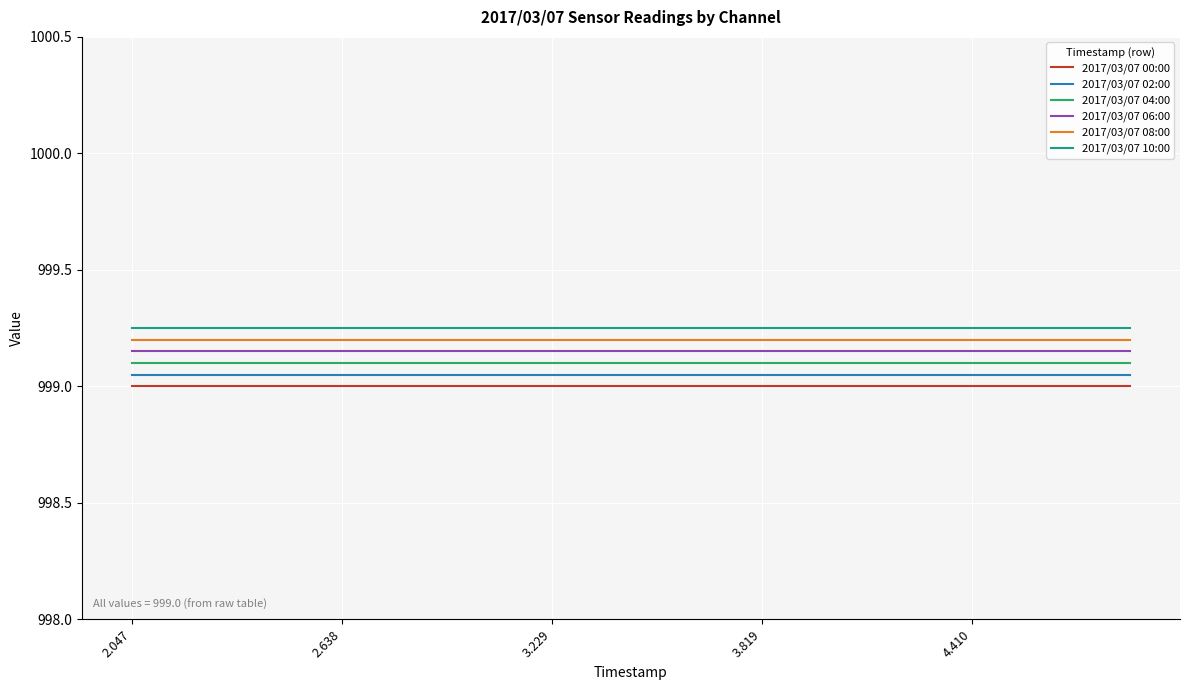

True or false: 2017/03/07 04:00 and 2017/03/07 06:00 cross at least once.

False